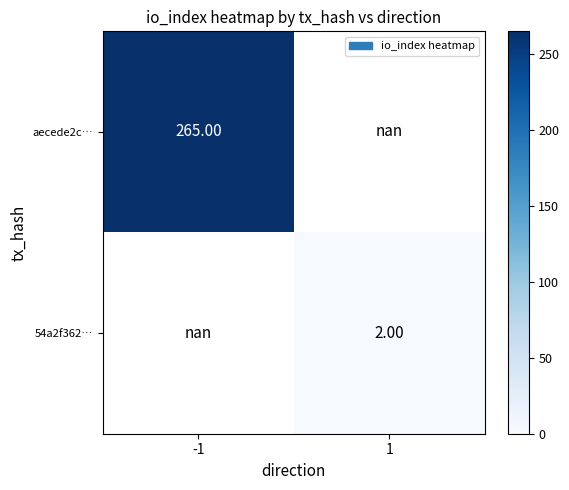

Read the 54a2f362… value at 1.

2.0